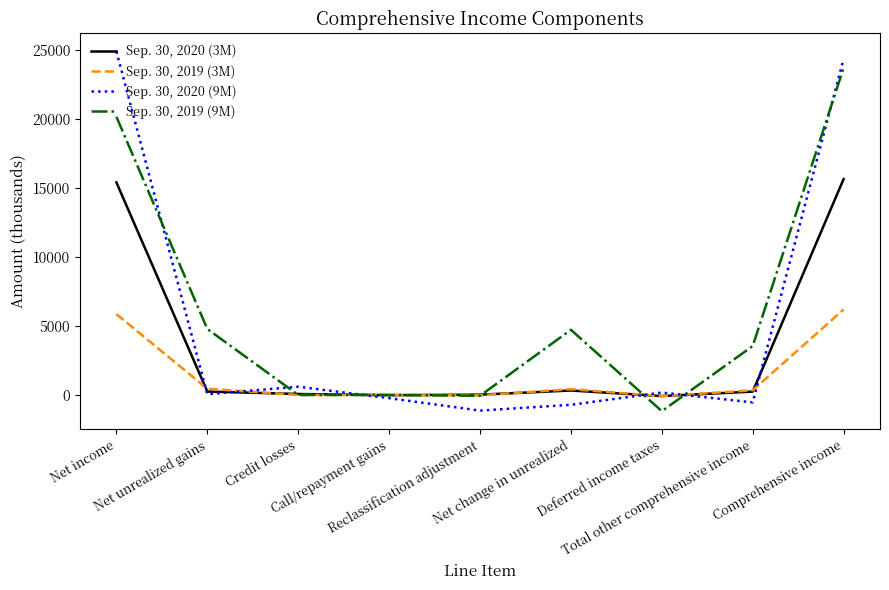

Which series changed the most between Net change in unrealized and Deferred income taxes?

Sep. 30, 2019 (9M)